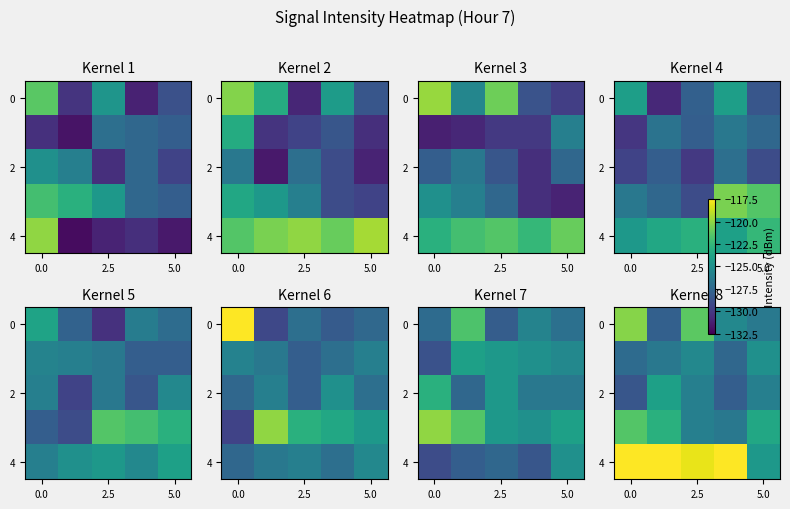

Between 2.5 and 5.0, which series saw the biggest shift?

4